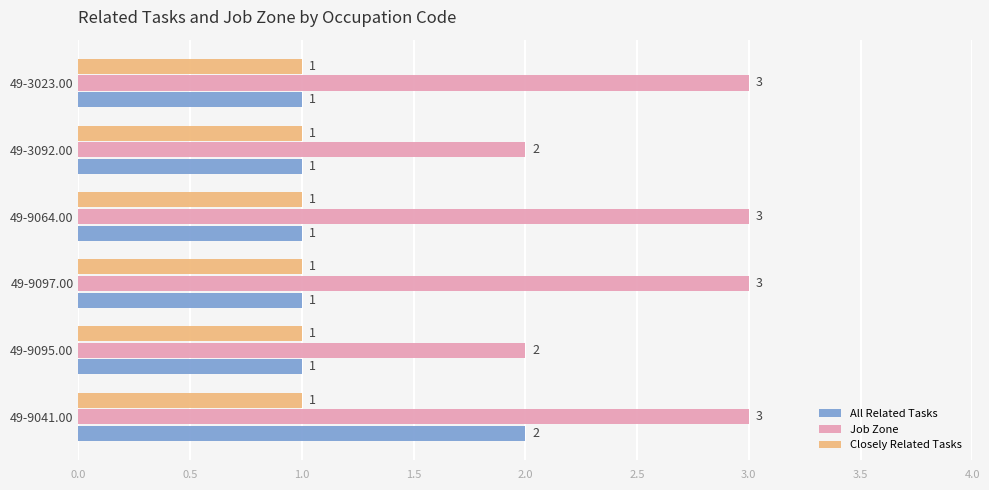

What is the maximum value shown in the chart?

3